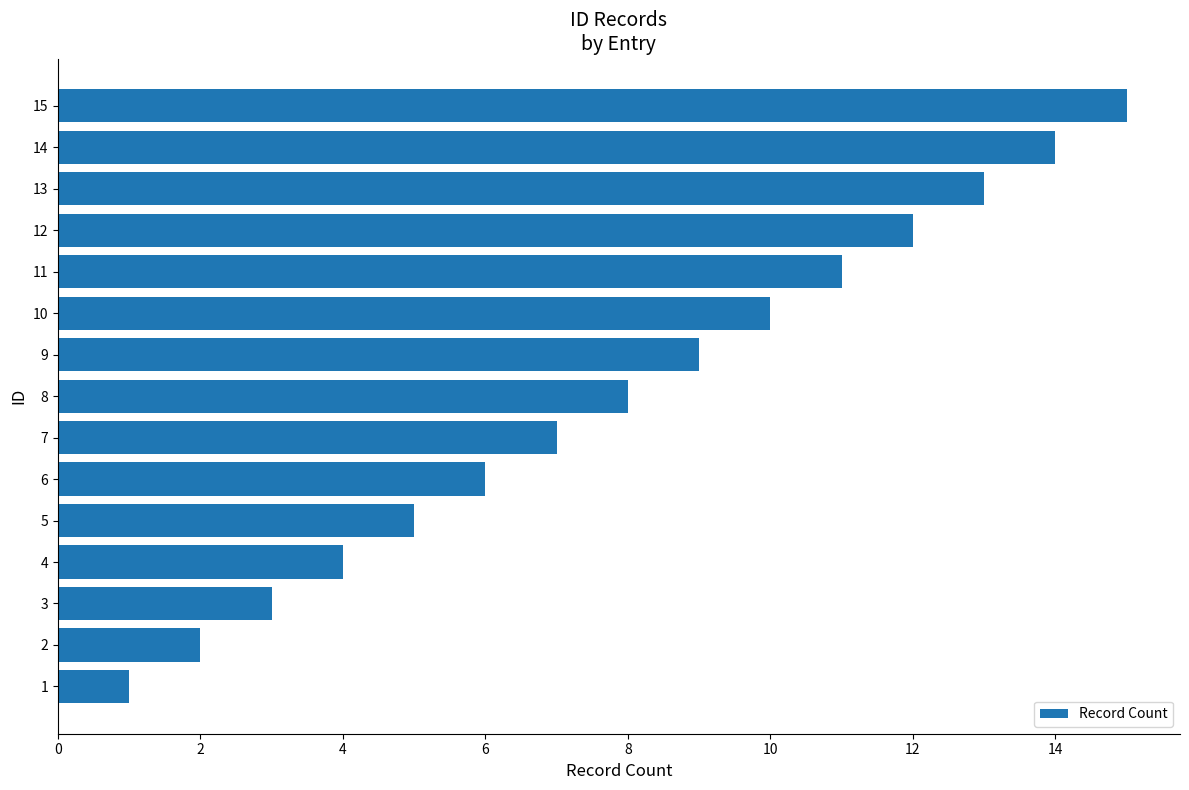

The chart shows a value of 5 at 9. True or false?

False